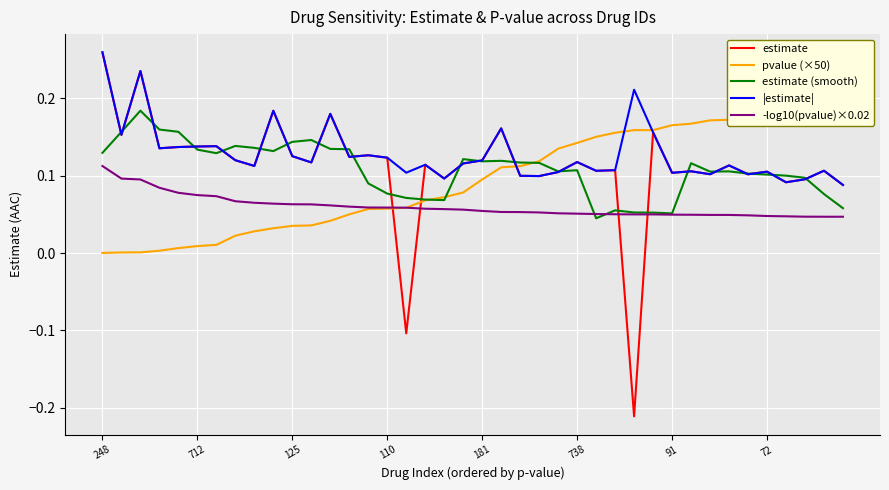

How many intersections are there between -log10(pvalue)×0.02 and estimate?

4